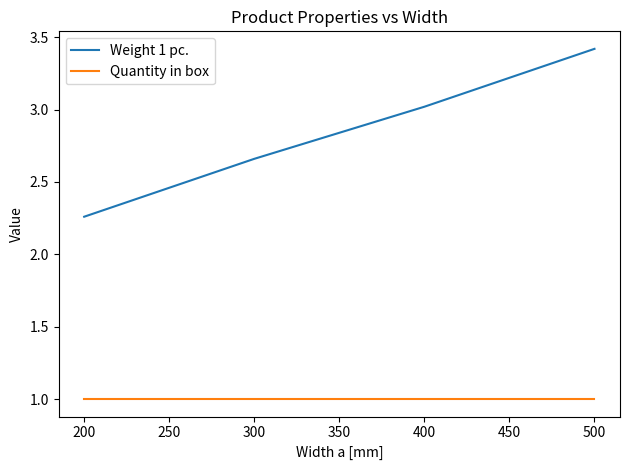

Which series changed the most between 300 and 400?

Weight 1 pc.